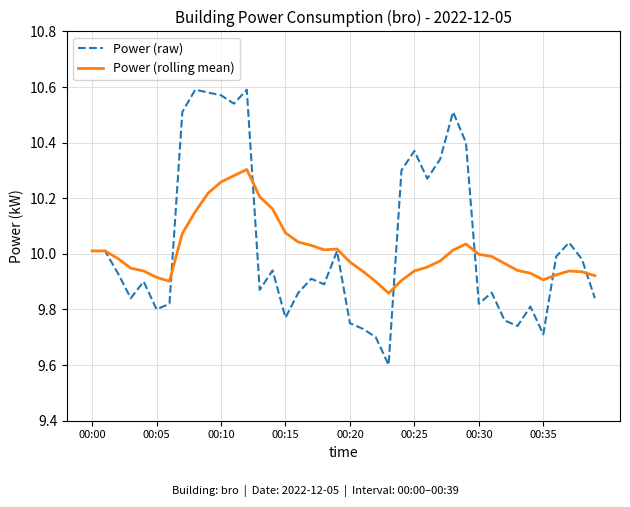

Rank the series by their maximum value, from lowest to highest.

Power (rolling mean), Power (raw)